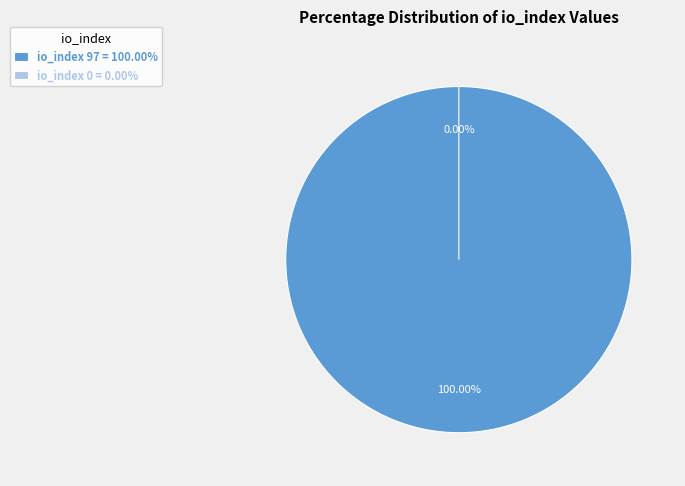

To the nearest percent, what is the average slice percentage?

50%